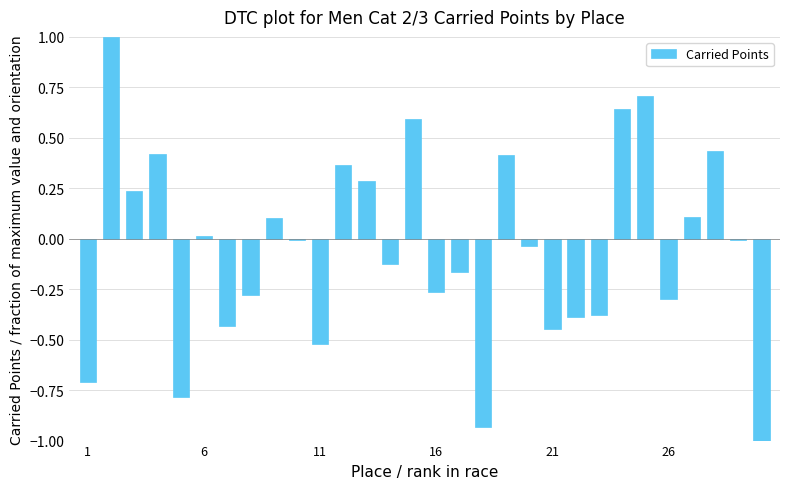

What is the greatest value displayed?

1.0